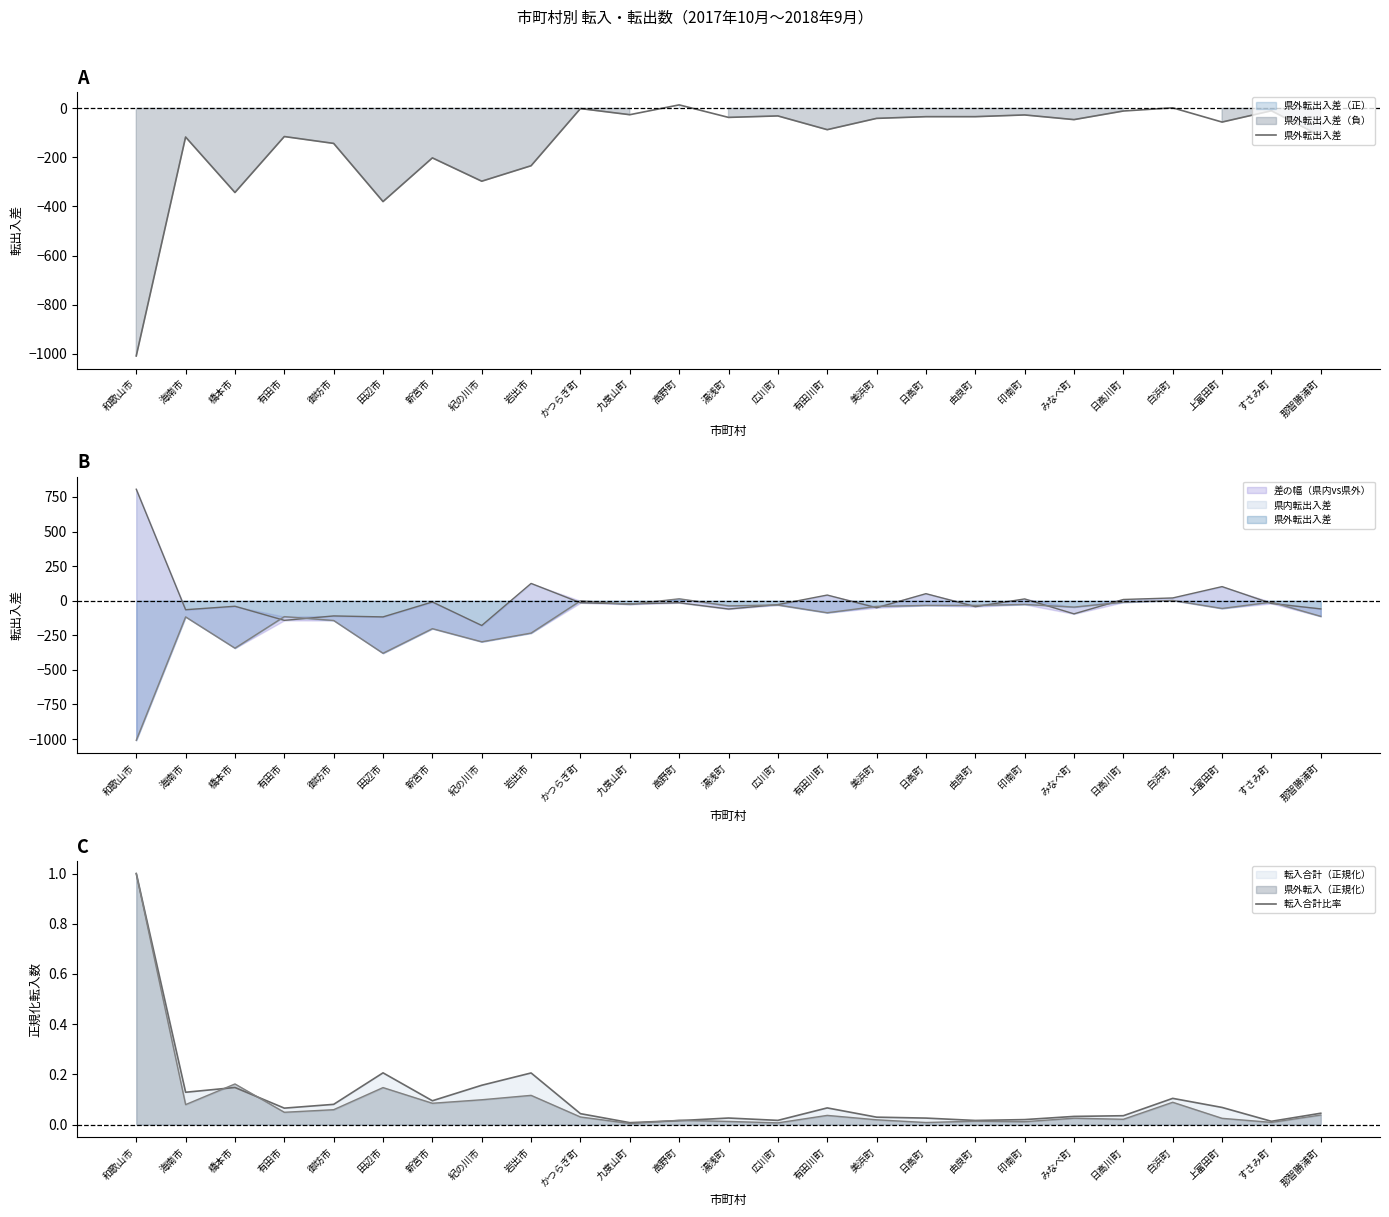

Reading left to right, list all the values displayed in this chart.

県外転出入差: -1009.0	-117.0	-343.0	-115.0	-143.0	-380.0	-202.0	-297.0	-234.0	-1.0	-26.0	14.0	-37.0	-31.0	-87.0	-41.0	-34.0	-34.0	-27.0	-46.0	-11.0	2.0	-56.0	-10.0	-113.0
転入合計比率: 1.0	0.1	0.1	0.1	0.1	0.2	0.1	0.2	0.2	0.0	0.0	0.0	0.0	0.0	0.1	0.0	0.0	0.0	0.0	0.0	0.0	0.1	0.1	0.0	0.0